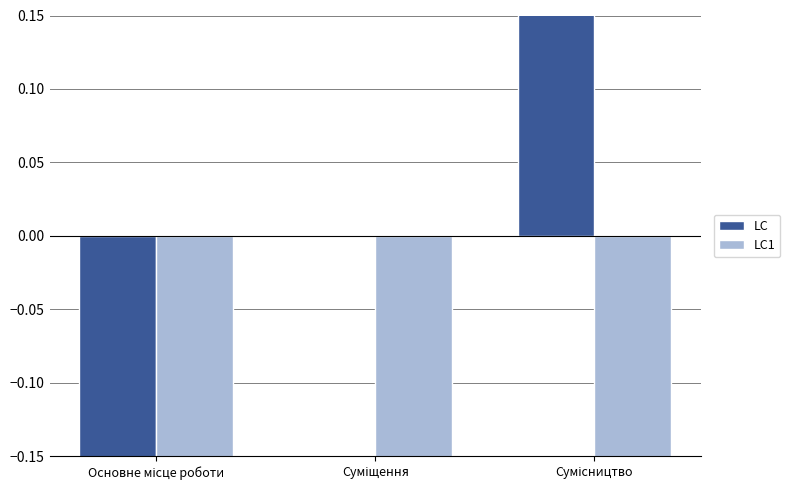

Which category has the highest value in the LC series?

Сумісництво